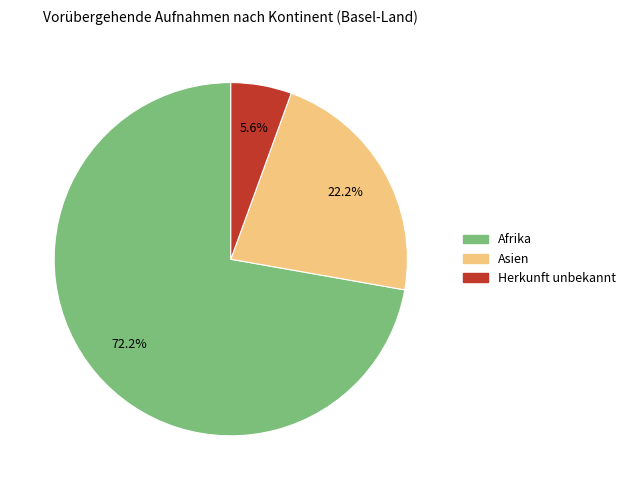

Count the number of slices in the pie.

3